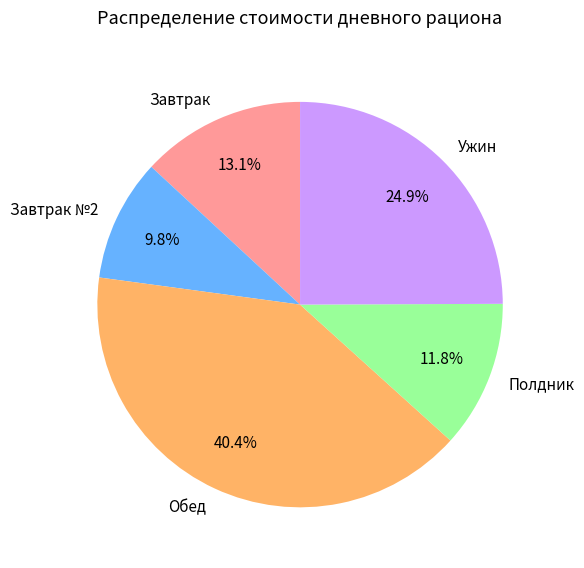

How many slices are in this pie chart?

5